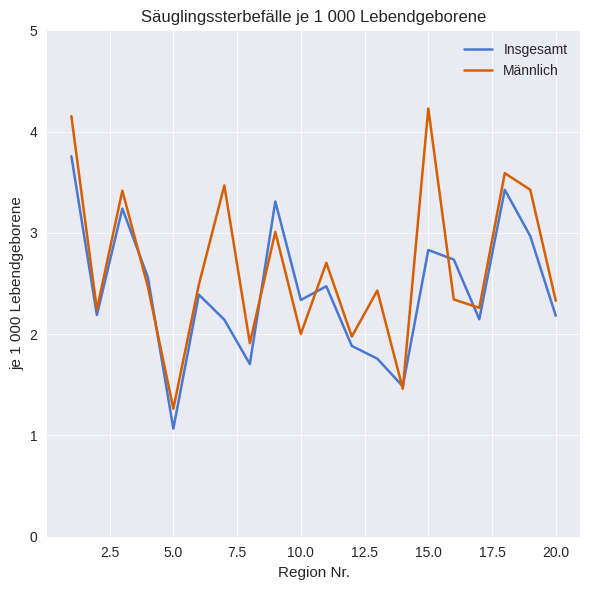

True or false: Insgesamt and Männlich intersect in this chart.

True